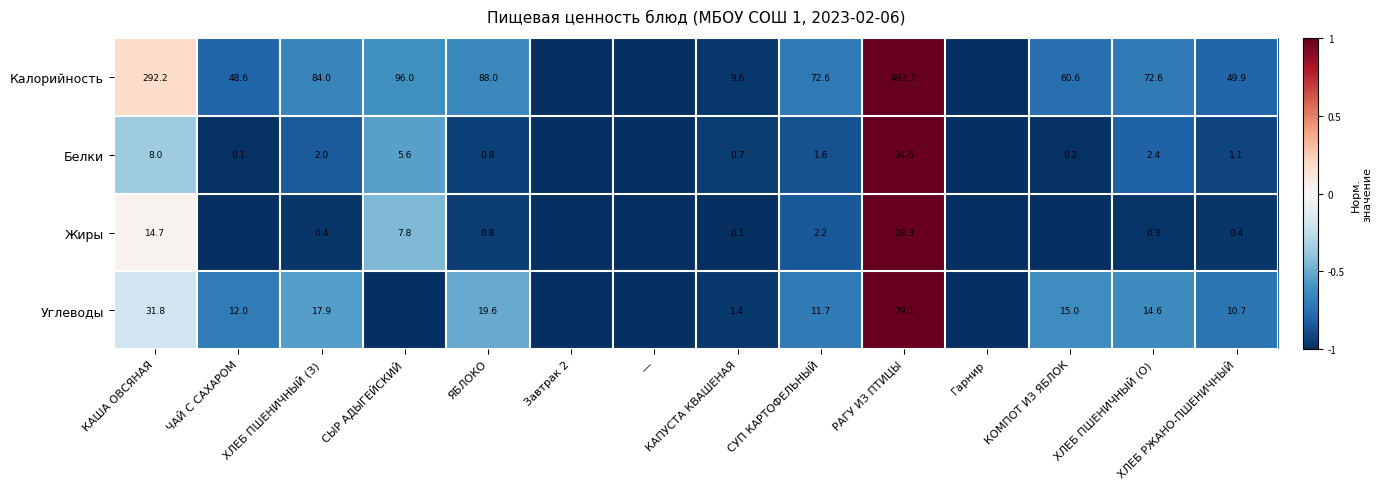

At КАША ОВСЯНАЯ, list the series in order from largest to smallest.

Калорийность, Углеводы, Жиры, Белки